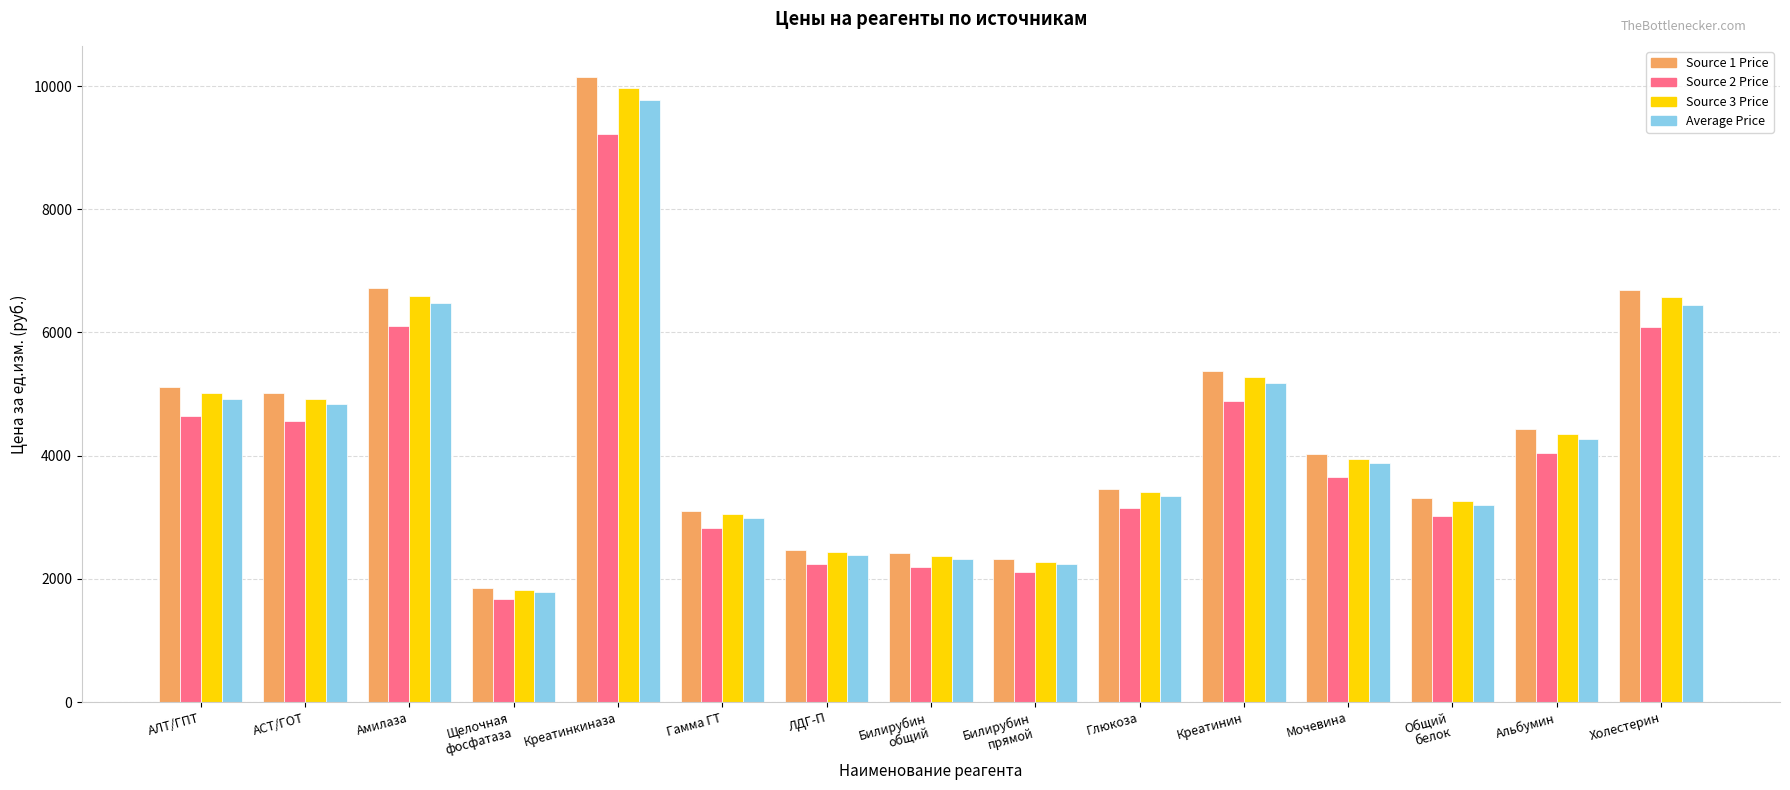

Which category has the highest value in the Average Price series?

Креатинкиназа